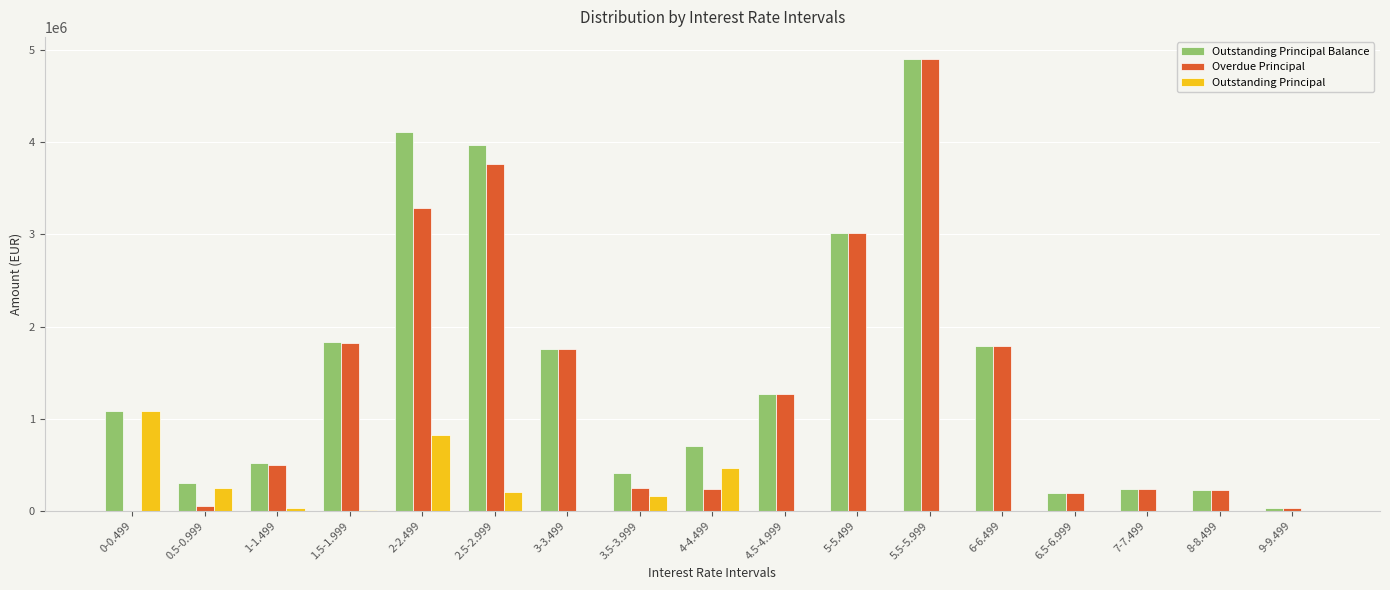

Which series changed the most between 2.5-2.999 and 7-7.499?

Outstanding Principal Balance